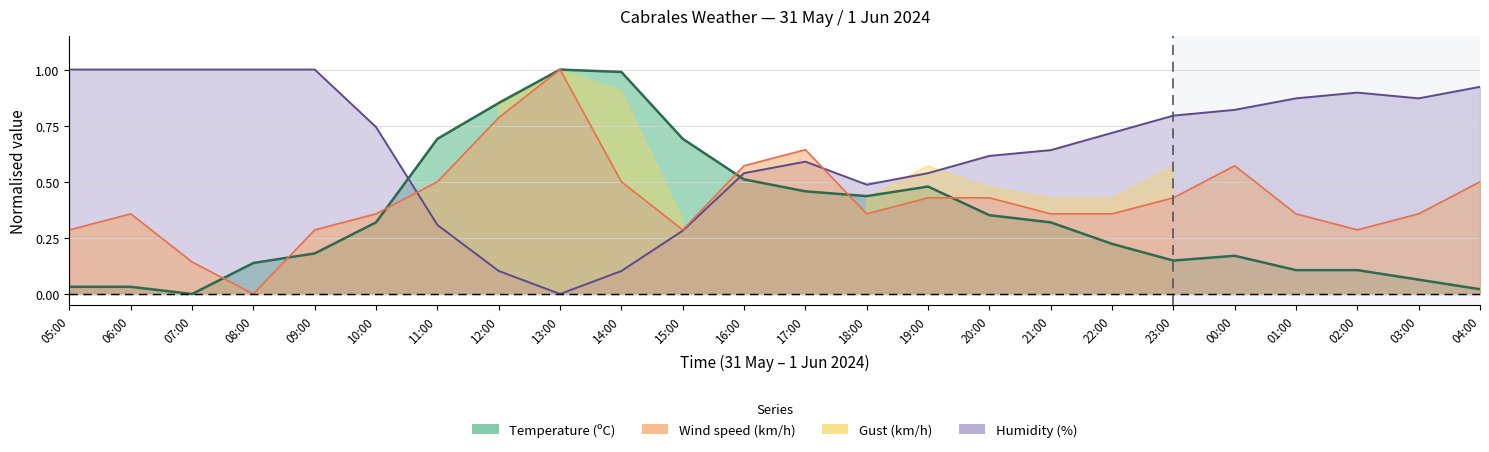

True or false: Wind speed (km/h) has more than 2 interior local peaks.

True